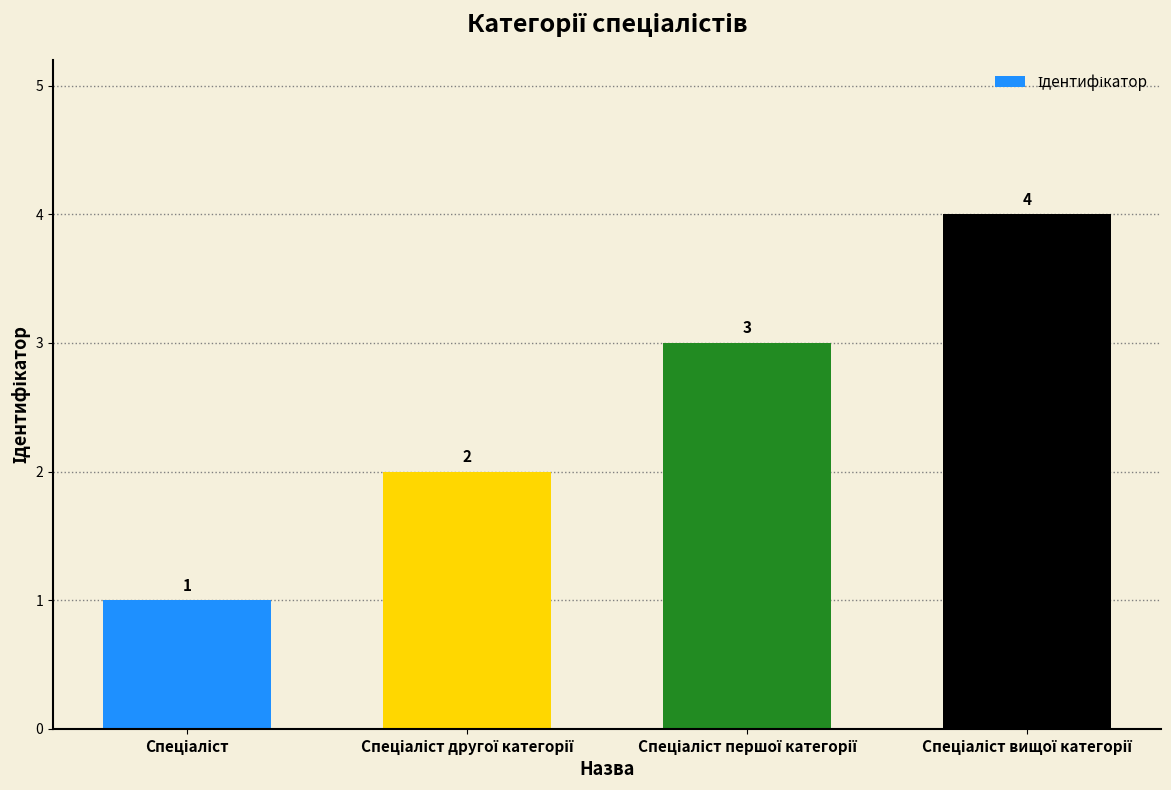

How many values are between 2 and 4?

3